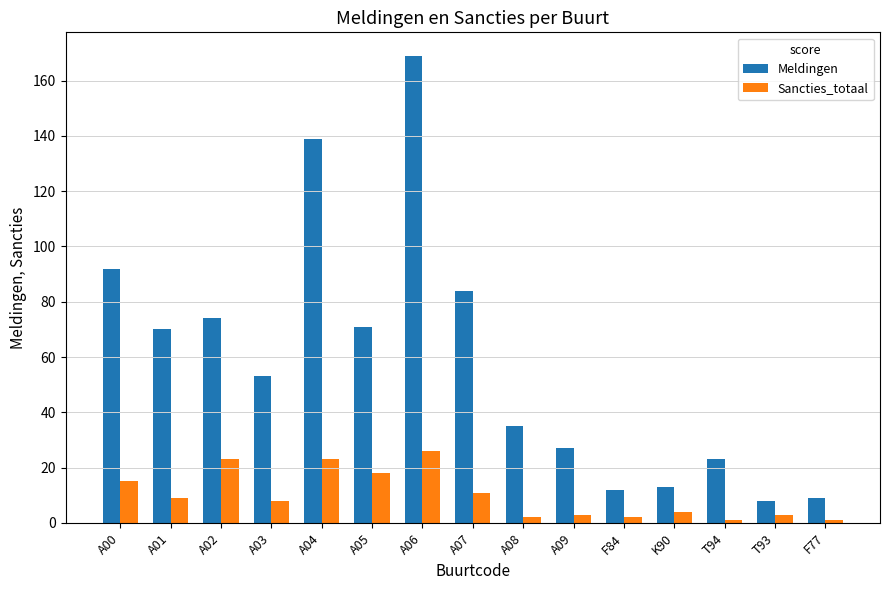

What is the total value across all series at A08?

37